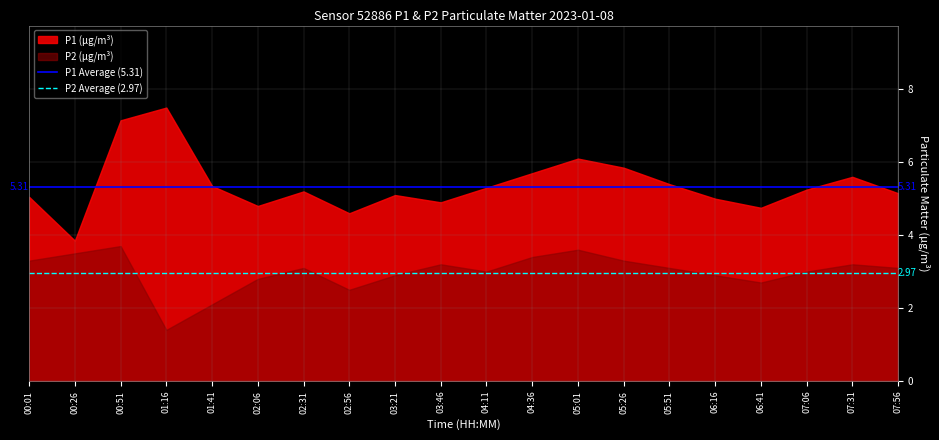

At how many categories does at least one series exceed 4?

19